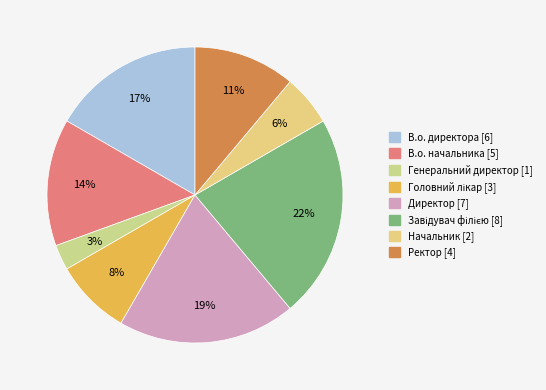

To the nearest percent, what is the difference between the largest and smallest slice percentages?

19%